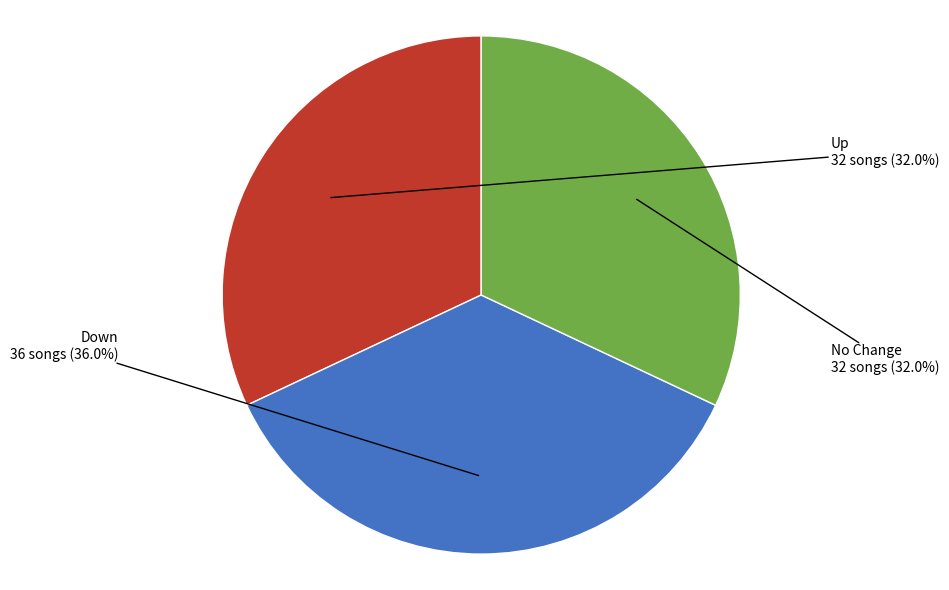

What is the ratio of the value at Up to the value at No Change?

1.0